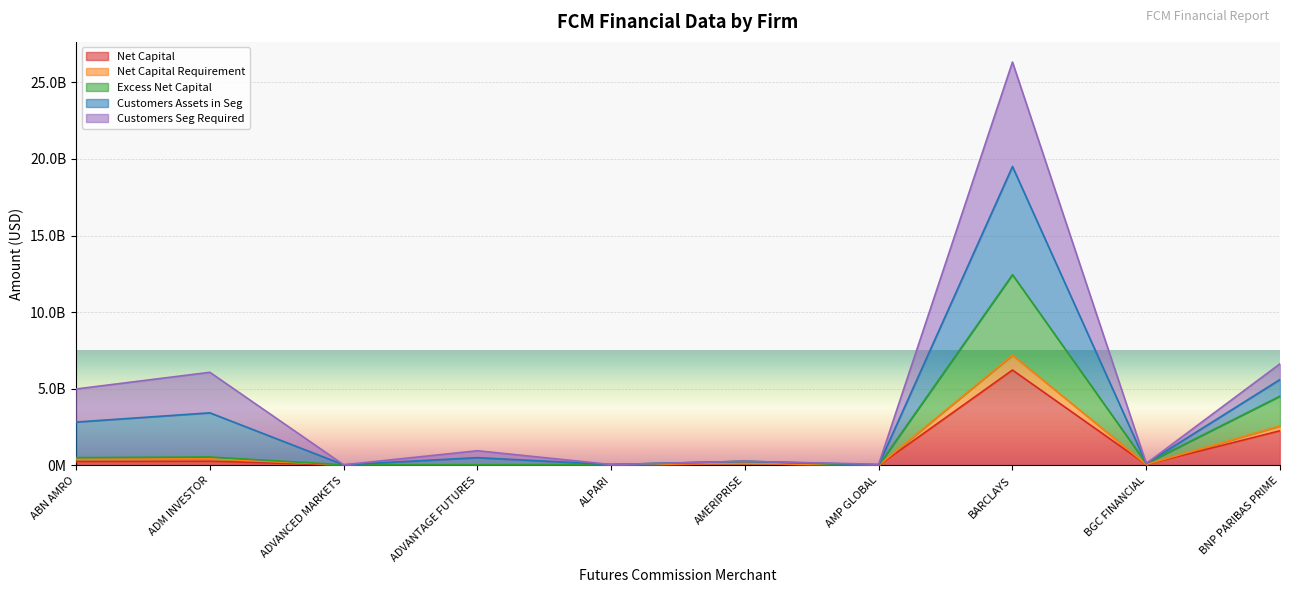

What are all the series names shown in the legend?

Net Capital, Net Capital Requirement, Excess Net Capital, Customers Assets in Seg, Customers Seg Required